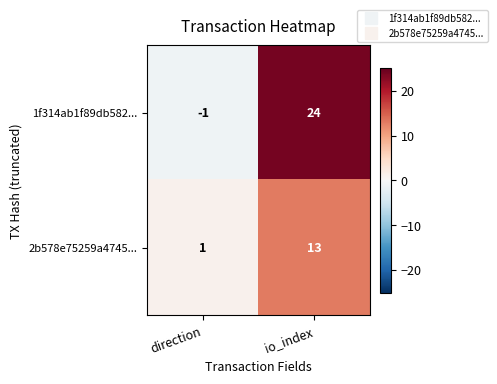

What is the difference between the maximum and minimum values in the 1f314ab1f89db582... series?

25